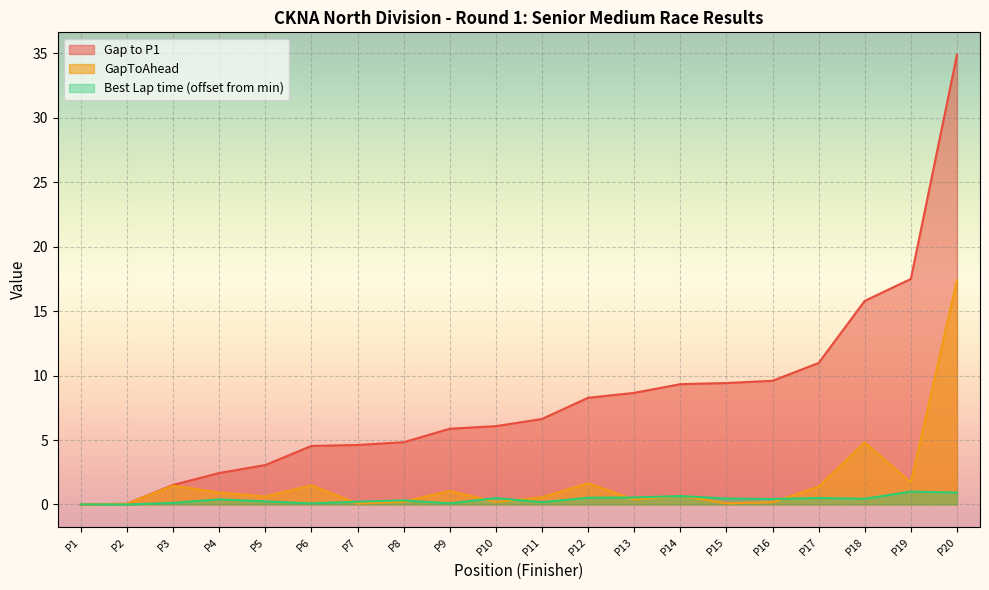

Which series has the largest total across all categories?

Gap to P1